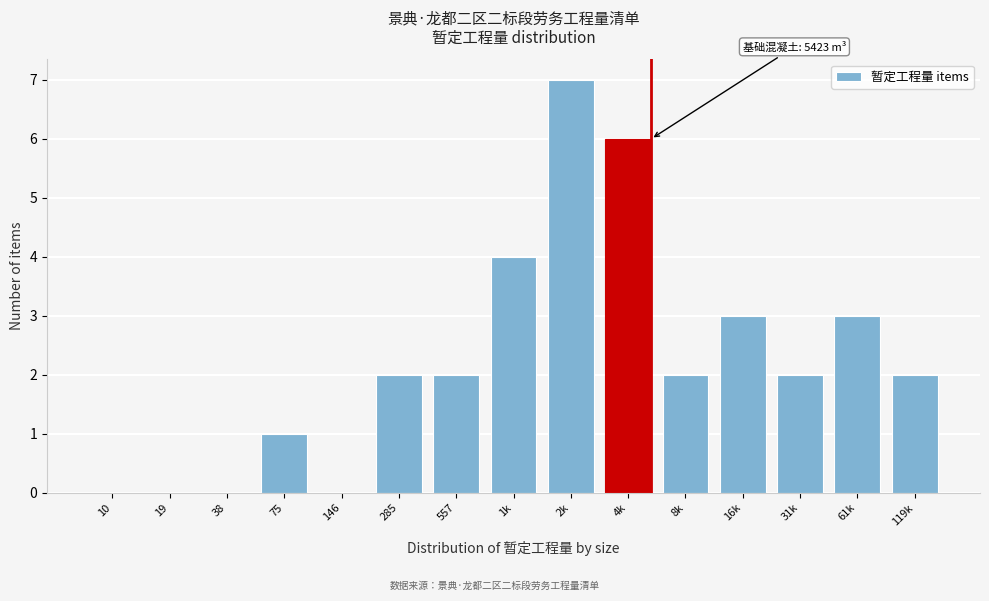

Reading left to right, transcribe all the data shown in this chart.

10=0	19=0	38=0	75=1	146=0	285=2	557=2	1k=4	2k=7	4k=6	8k=2	16k=3	31k=2	61k=3	119k=2